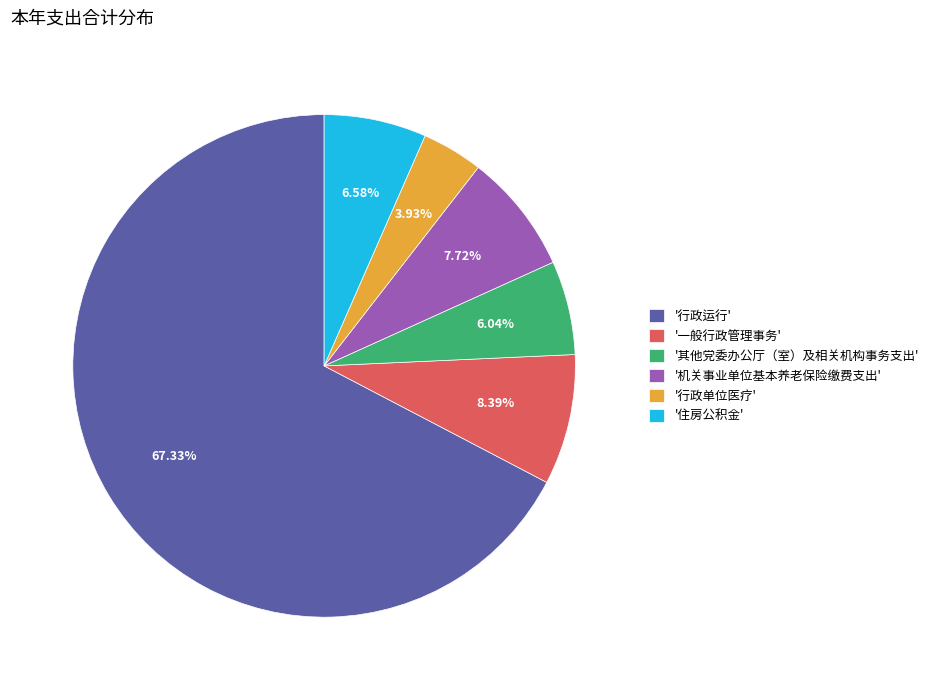

Combined, do '其他党委办公厅（室）及相关机构事务支出' and '住房公积金' account for over 50%?

No